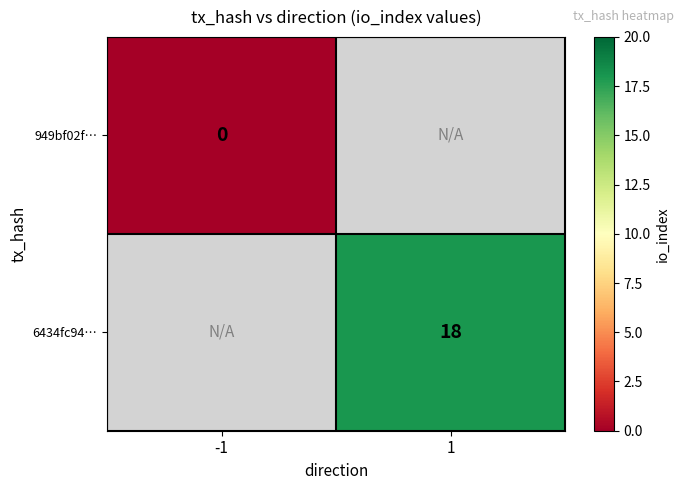

The value of 6434fc94… at 1 is 18. True or false?

True